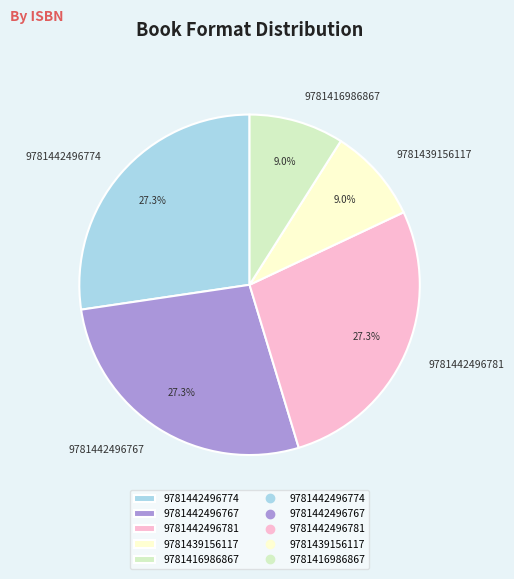

Is it true that 9781442496774 is 16% of the pie?

False